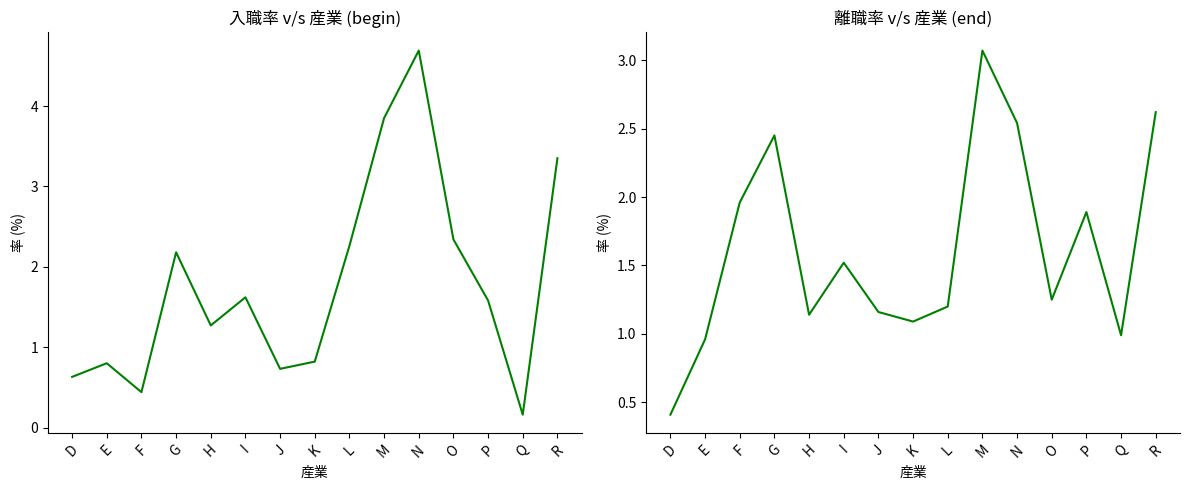

Is the value of 離職率 at L greater than the value of 入職率 at J?

Yes